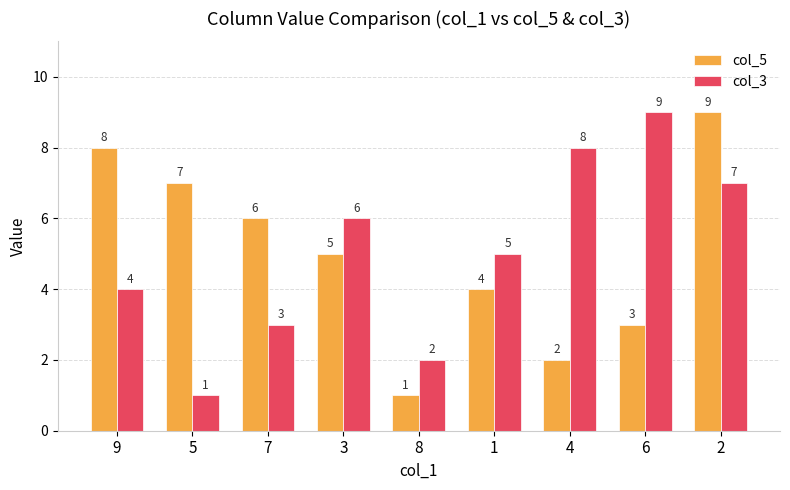

How many bars are there in each group?

2